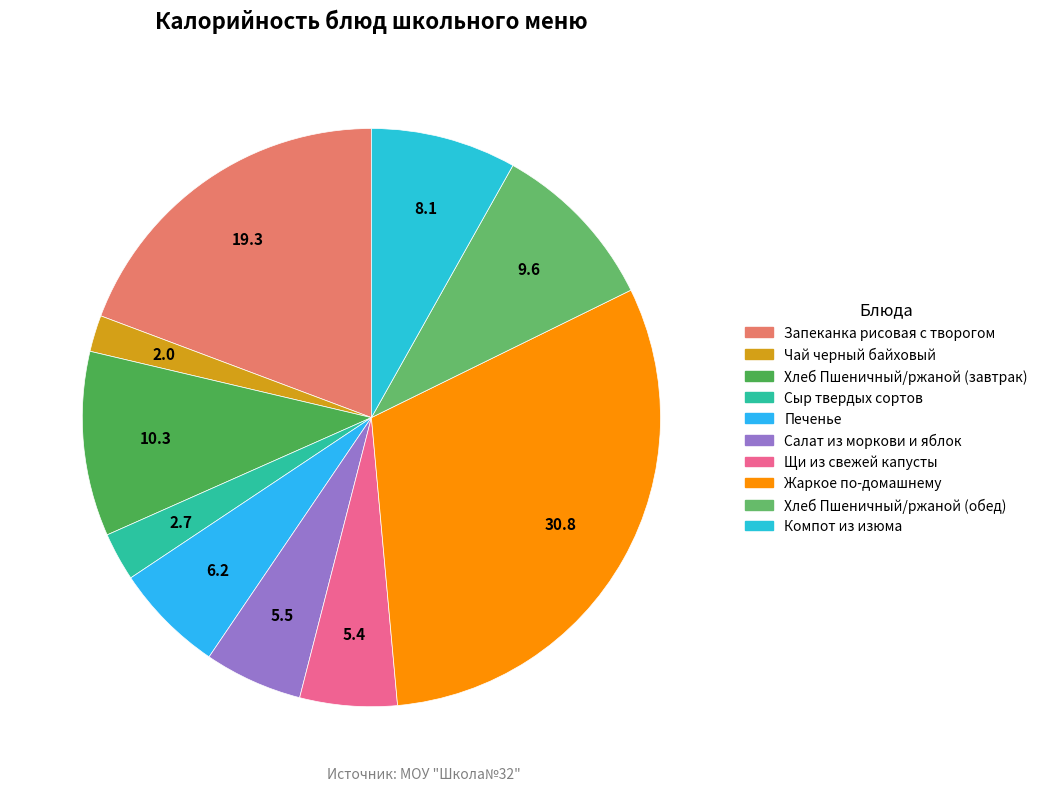

Combined, do Сыр твердых сортов and Жаркое по-домашнему account for over 50%?

No